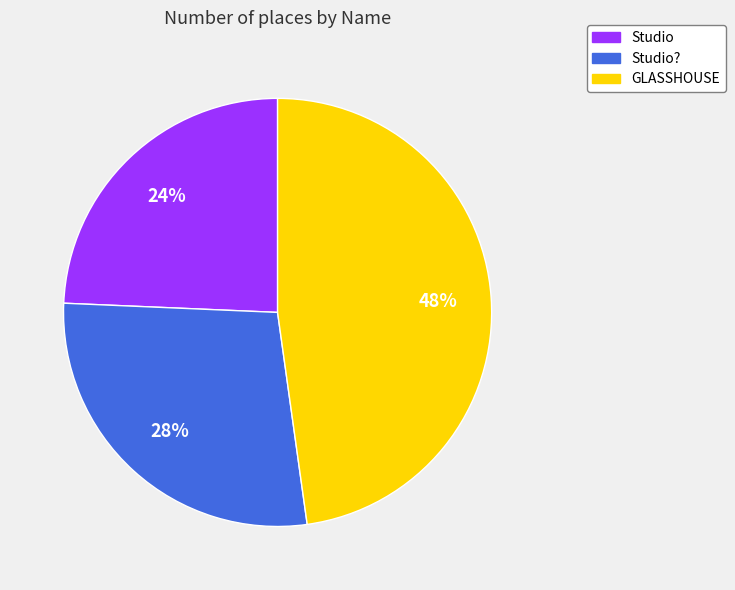

To the nearest percent, what percentage of the pie is GLASSHOUSE?

48%